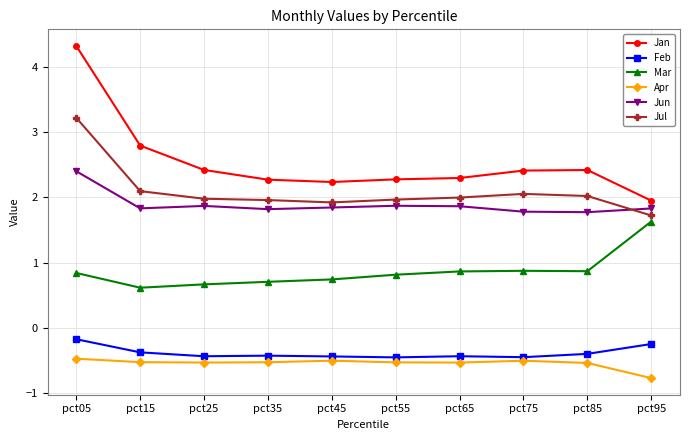

What is the spread (max minus min) of values at pct35?

2.8